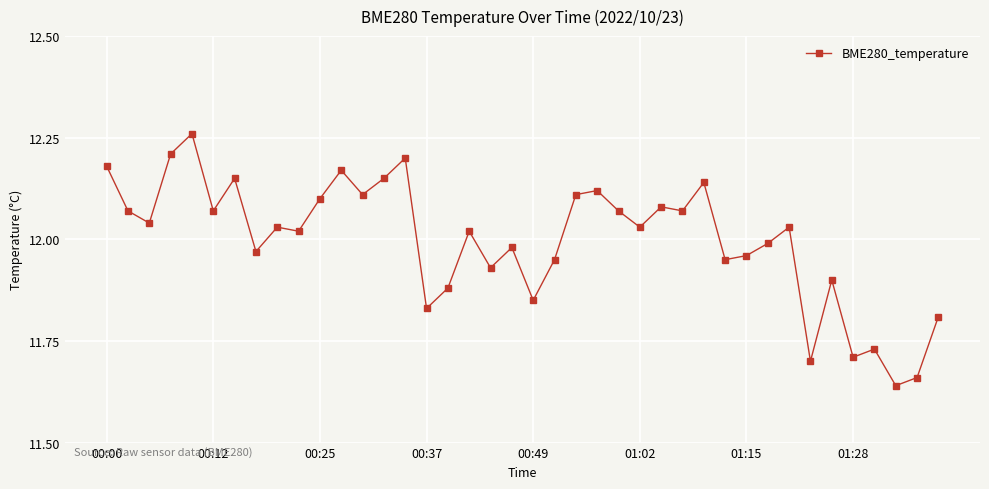

How many data points does each series have?

40